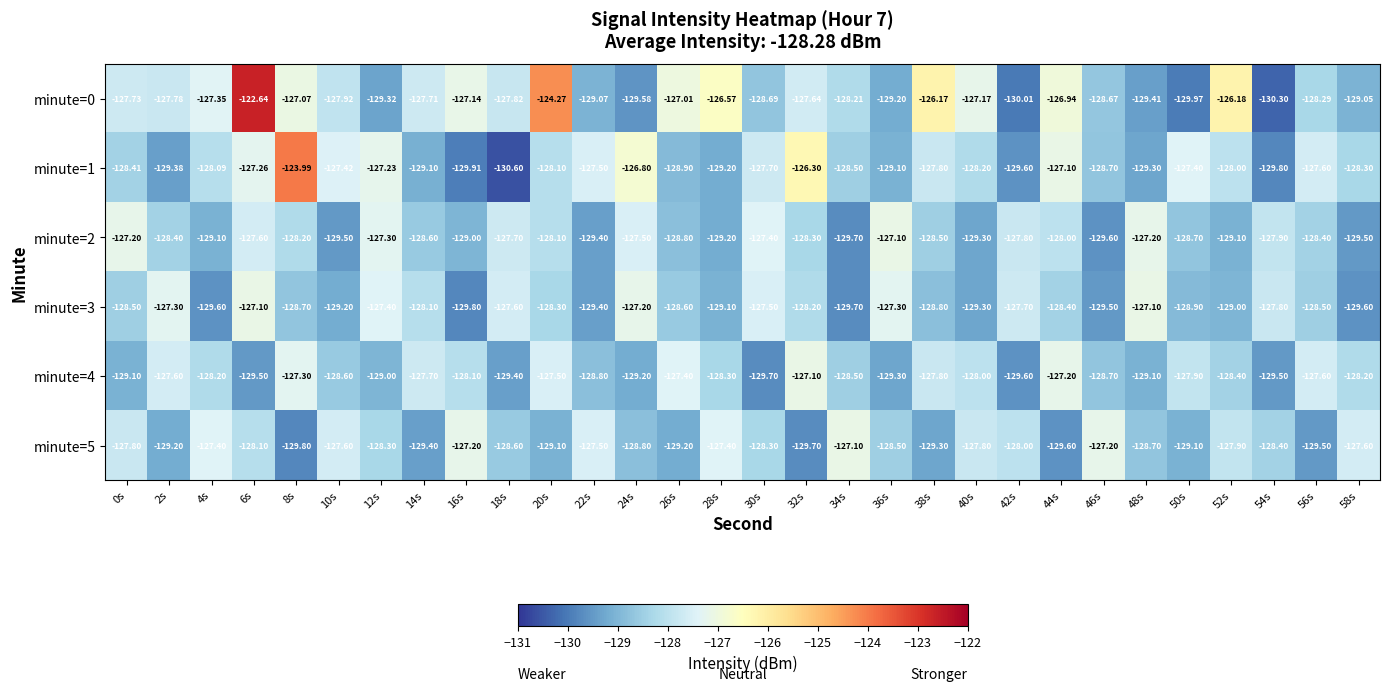

Is the value of minute=5 at 20s greater than the value of minute=1 at 12s?

No